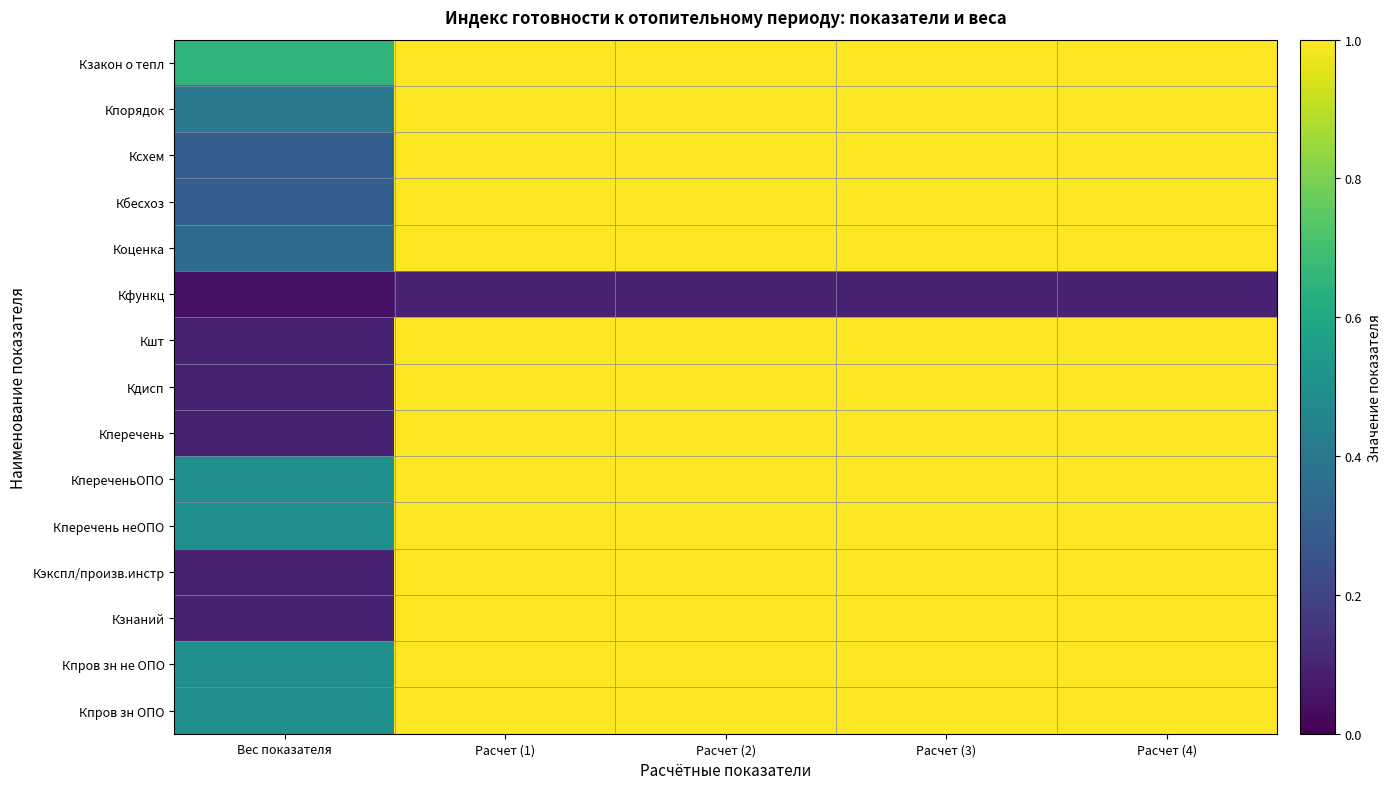

Reading right to left, transcribe all the data shown in this chart.

Кзакон о тепл: Расчет (4)=1.0	Расчет (3)=1.0	Расчет (2)=1.0	Расчет (1)=1.0	Вес показателя=0.7
Кпорядок: Расчет (4)=1.0	Расчет (3)=1.0	Расчет (2)=1.0	Расчет (1)=1.0	Вес показателя=0.4
Ксхем: Расчет (4)=1.0	Расчет (3)=1.0	Расчет (2)=1.0	Расчет (1)=1.0	Вес показателя=0.3
Кбесхоз: Расчет (4)=1.0	Расчет (3)=1.0	Расчет (2)=1.0	Расчет (1)=1.0	Вес показателя=0.3
Коценка: Расчет (4)=1.0	Расчет (3)=1.0	Расчет (2)=1.0	Расчет (1)=1.0	Вес показателя=0.3
Кфункц: Расчет (4)=0.1	Расчет (3)=0.1	Расчет (2)=0.1	Расчет (1)=0.1	Вес показателя=0.1
Кшт: Расчет (4)=1.0	Расчет (3)=1.0	Расчет (2)=1.0	Расчет (1)=1.0	Вес показателя=0.1
Кдисп: Расчет (4)=1.0	Расчет (3)=1.0	Расчет (2)=1.0	Расчет (1)=1.0	Вес показателя=0.1
Кперечень: Расчет (4)=1.0	Расчет (3)=1.0	Расчет (2)=1.0	Расчет (1)=1.0	Вес показателя=0.1
КпереченьОПО: Расчет (4)=1.0	Расчет (3)=1.0	Расчет (2)=1.0	Расчет (1)=1.0	Вес показателя=0.5
Кперечень неОПО: Расчет (4)=1.0	Расчет (3)=1.0	Расчет (2)=1.0	Расчет (1)=1.0	Вес показателя=0.5
Кэкспл/произв.инстр: Расчет (4)=1.0	Расчет (3)=1.0	Расчет (2)=1.0	Расчет (1)=1.0	Вес показателя=0.1
Кзнаний: Расчет (4)=1.0	Расчет (3)=1.0	Расчет (2)=1.0	Расчет (1)=1.0	Вес показателя=0.1
Кпров зн не ОПО: Расчет (4)=1.0	Расчет (3)=1.0	Расчет (2)=1.0	Расчет (1)=1.0	Вес показателя=0.5
Кпров зн ОПО: Расчет (4)=1.0	Расчет (3)=1.0	Расчет (2)=1.0	Расчет (1)=1.0	Вес показателя=0.5